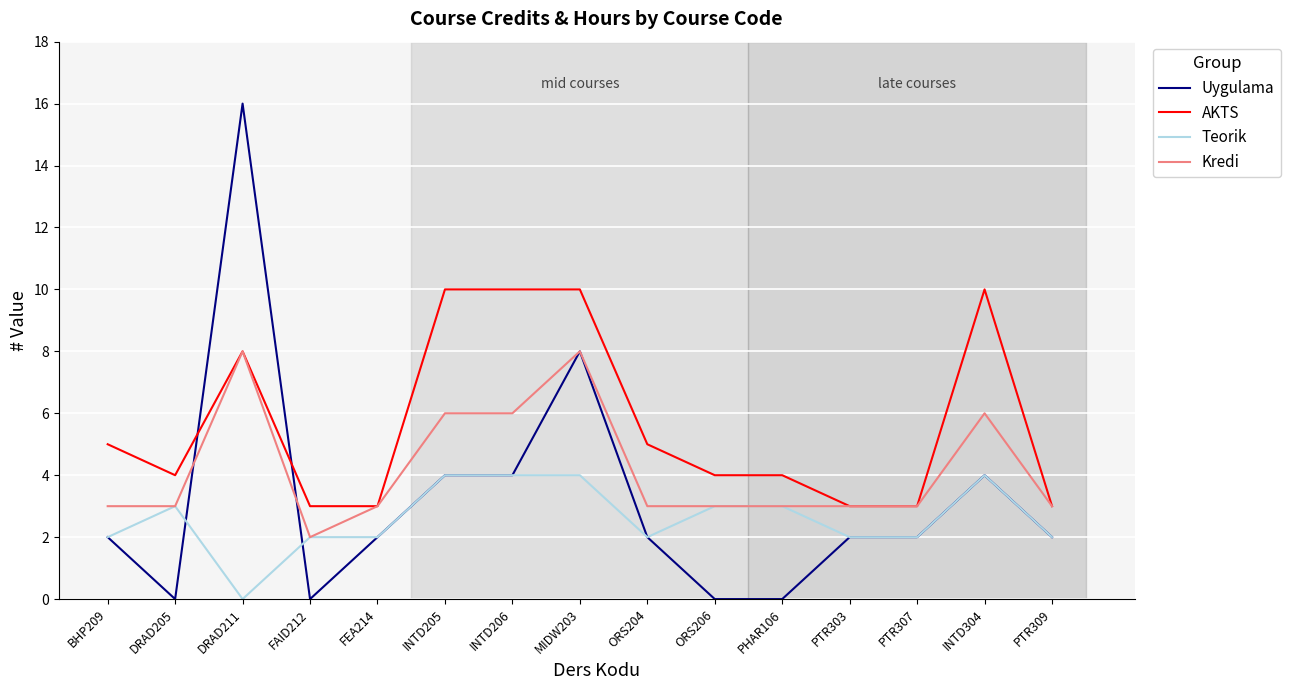

Which series has the largest range (max minus min)?

Uygulama